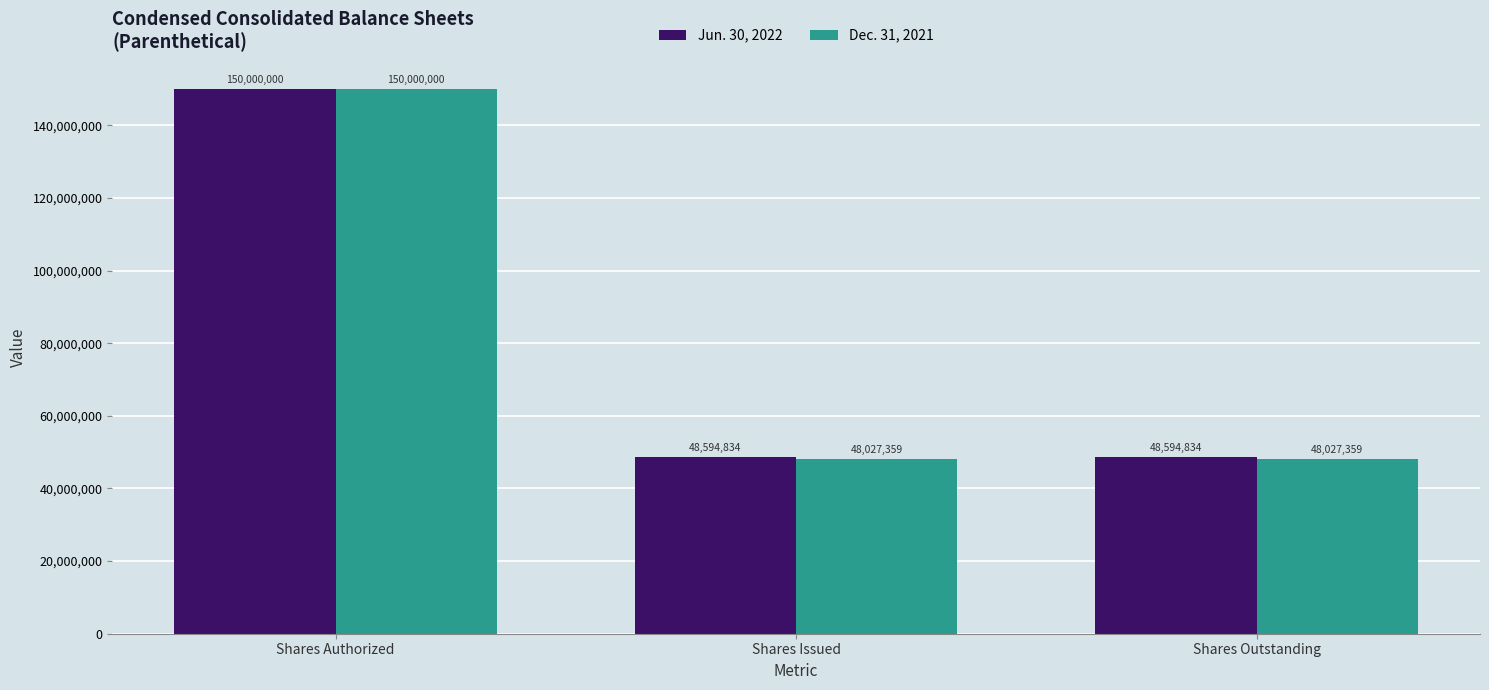

List the series in order of their overall mean, highest first.

Jun. 30, 2022, Dec. 31, 2021